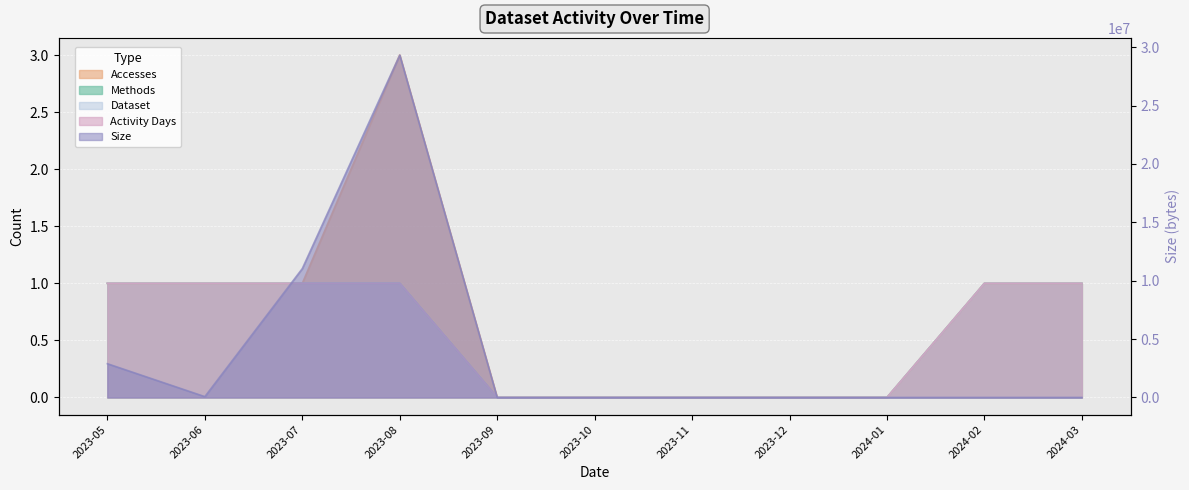

The value of Size at 2023-10 is -19017925. True or false?

False